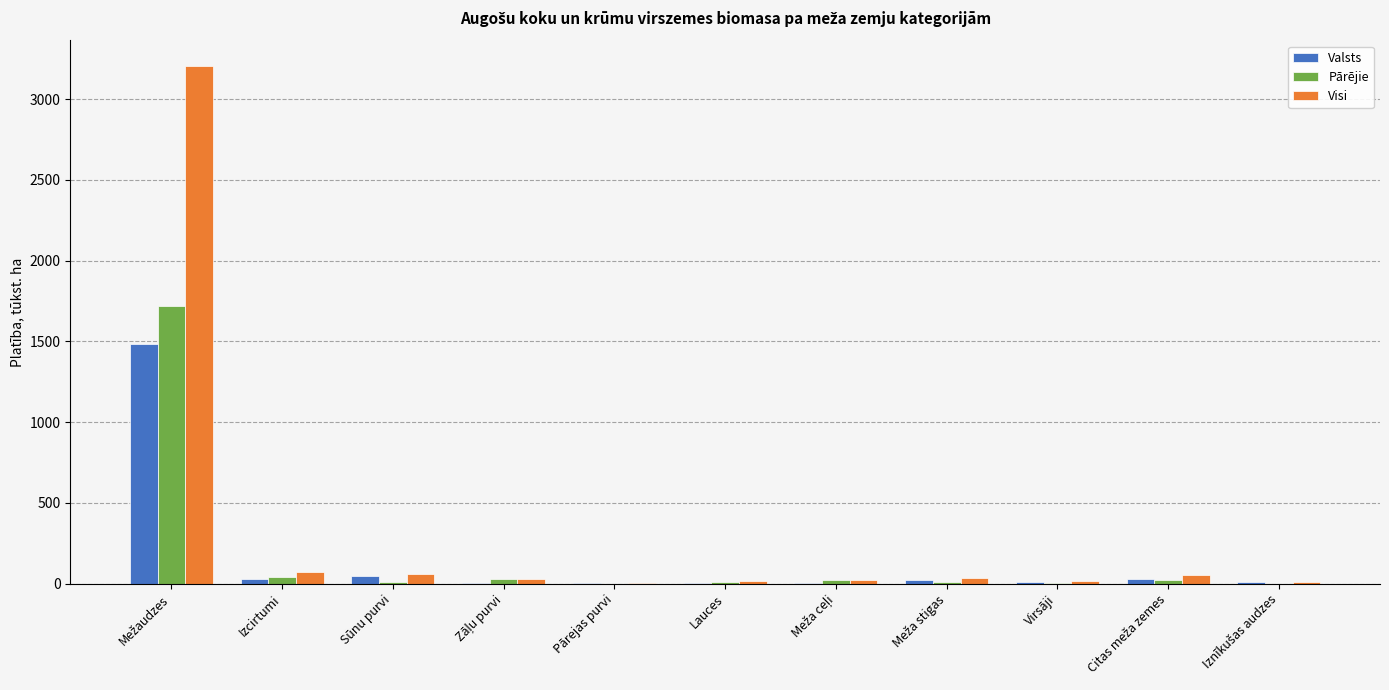

What is the sum of all Pārējie values?

1869.5